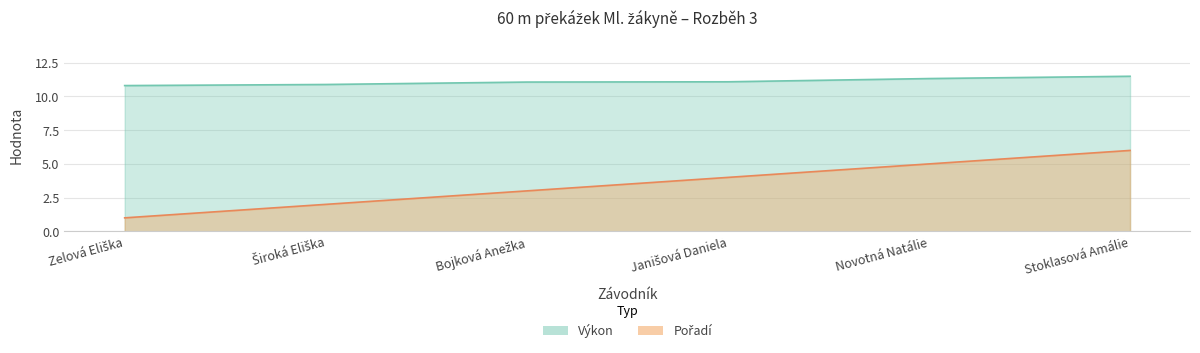

What is the difference between the maximum and minimum values in the Výkon series?

0.7